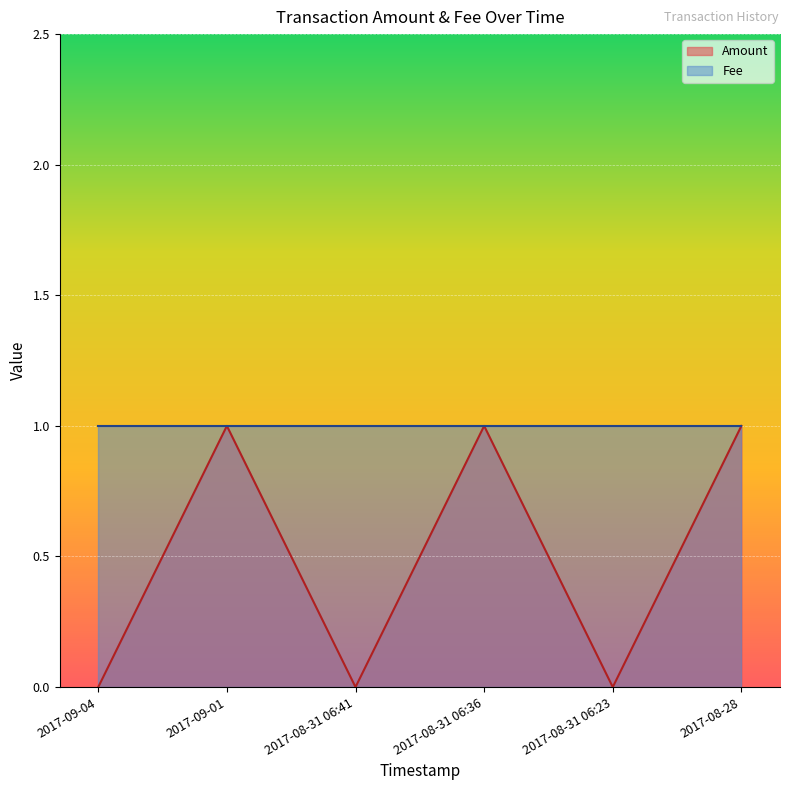

What is the label of the 3rd point from the right?

2017-08-31 06:36